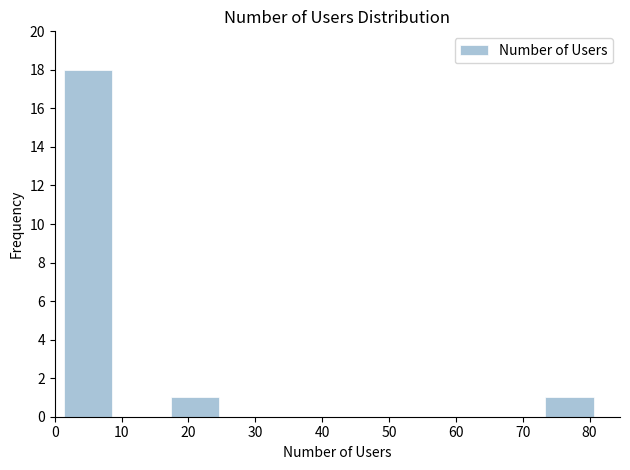

Reading left to right, transcribe this chart: for each bar, give the range it covers on the x-axis and its height. The values are not printed on the chart, so give them approximately, as read against the axis.

1 to 9: 18
9 to 17: 0
17 to 25: 1
25 to 33: 0
33 to 41: 0
41 to 49: 0
49 to 57: 0
57 to 65: 0
65 to 73: 0
73 to 81: 1